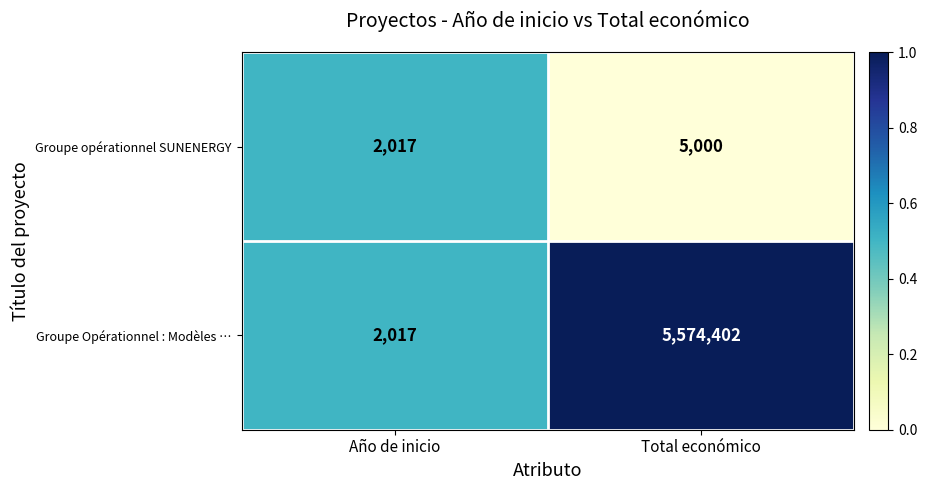

Reading left to right, extract all data points from this chart.

Groupe opérationnel SUNENERGY: Año de inicio=2017	Total económico=5000
Groupe Opérationnel : Modèles …: Año de inicio=2017	Total económico=5574402